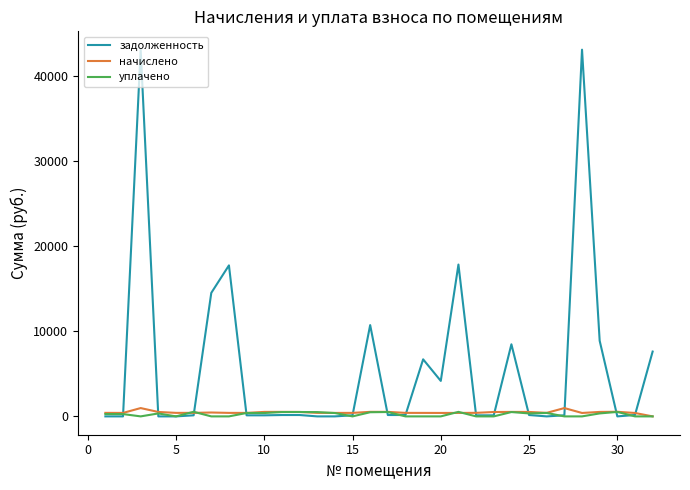

What is the highest value of the начислено series?

978.6